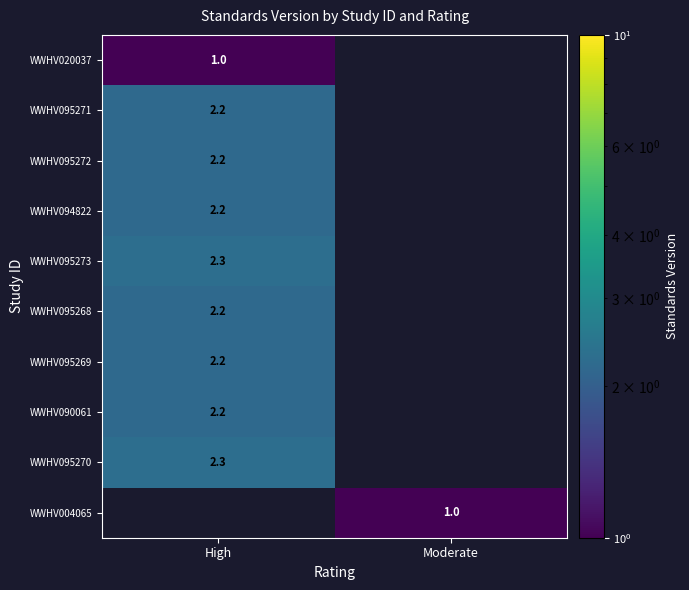

At which category does the chart reach its peak across all series?

High